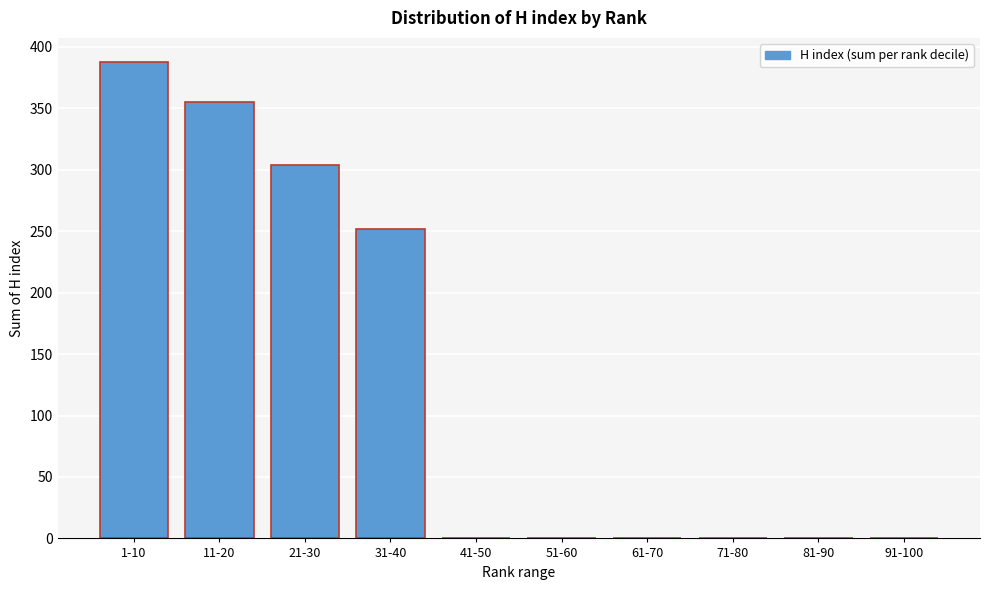

Reading left to right, list all the values displayed in this chart.

1-10=388	11-20=355	21-30=304	31-40=252	41-50=0	51-60=0	61-70=0	71-80=0	81-90=0	91-100=0